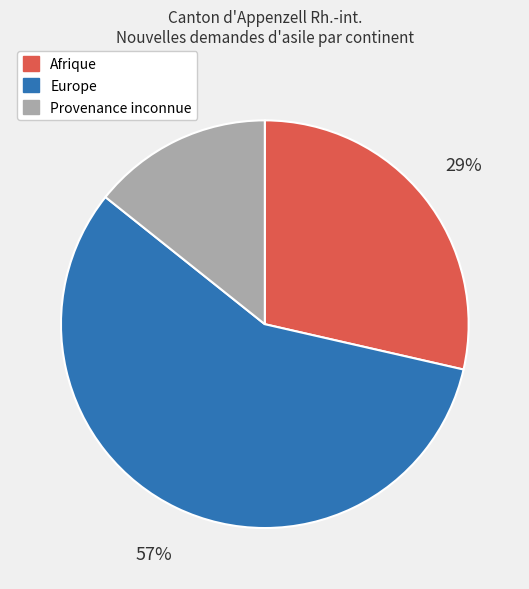

Is there any slice that represents more than half of the pie?

Yes